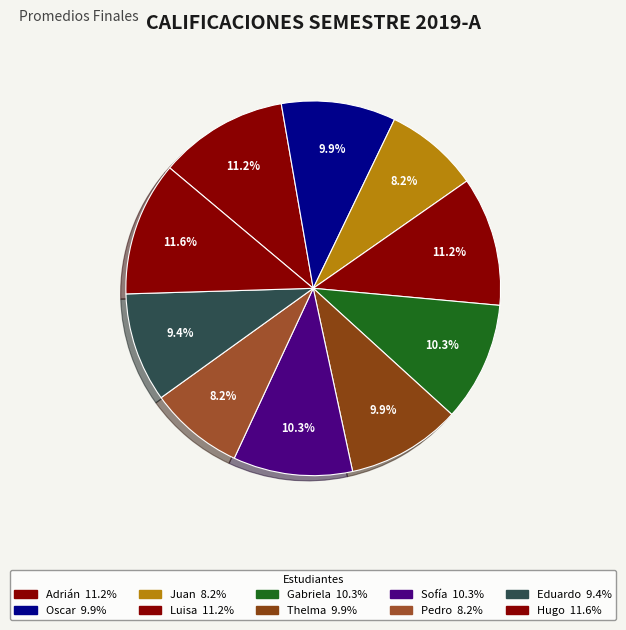

What is the smallest slice in the pie chart?

Juan